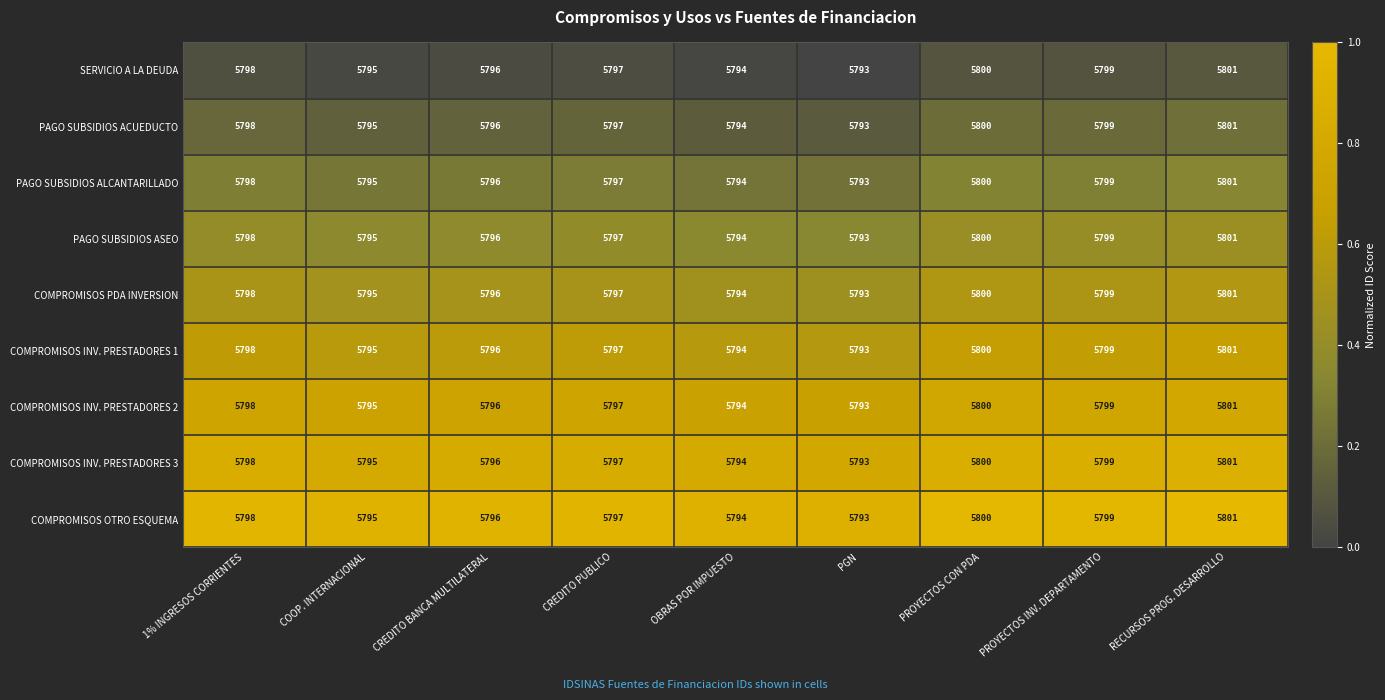

What is the difference between the highest and lowest values at RECURSOS PROG. DESARROLLO?

0